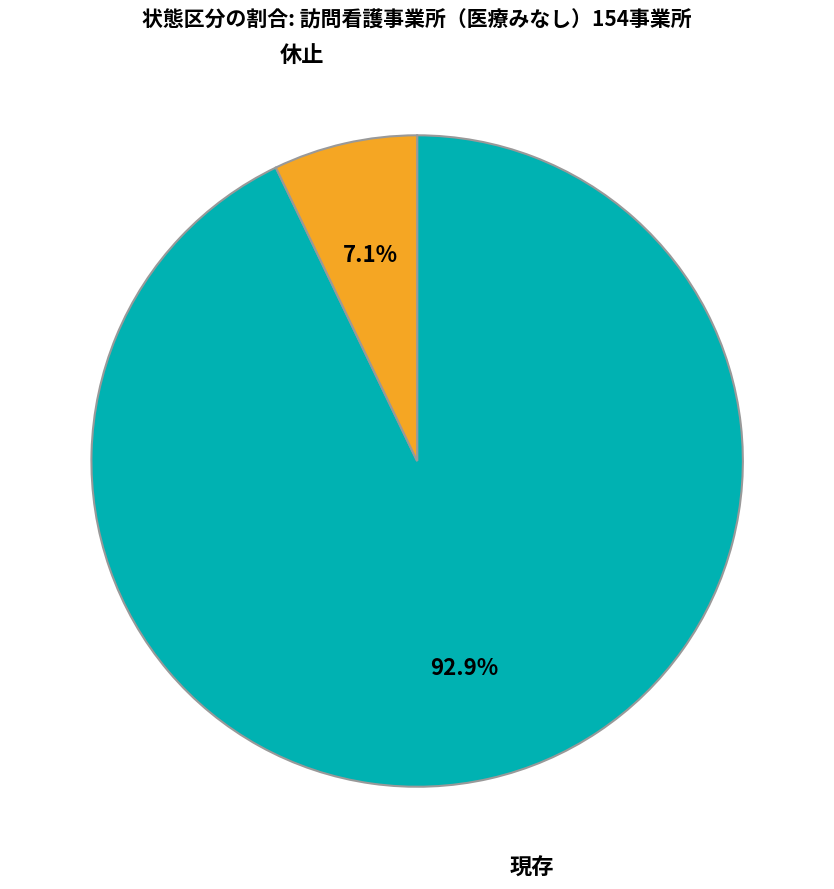

Combined, what portion of the pie is 現存 and 休止?

100.0%